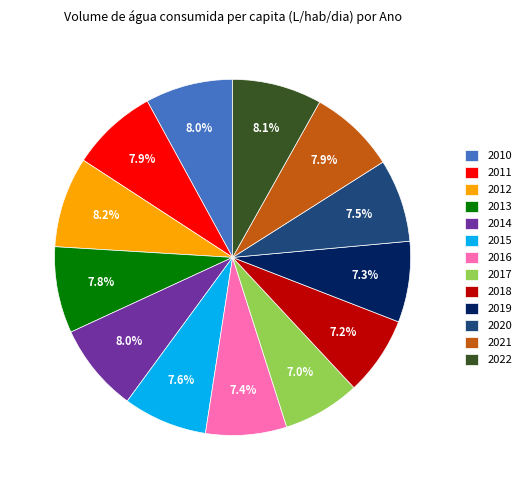

True or false: 2010 accounts for 21% of the total.

False